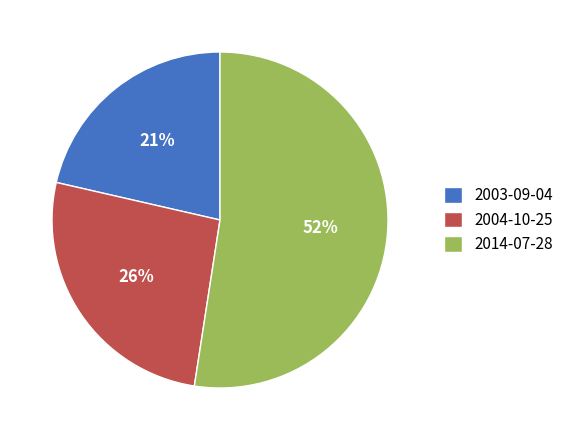

How many slices are in this pie chart?

3